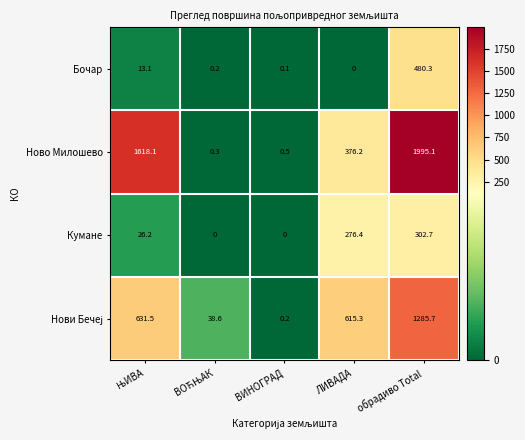

Which series changed the most between ЛИВАДА and обрадиво Total?

Ново Милошево